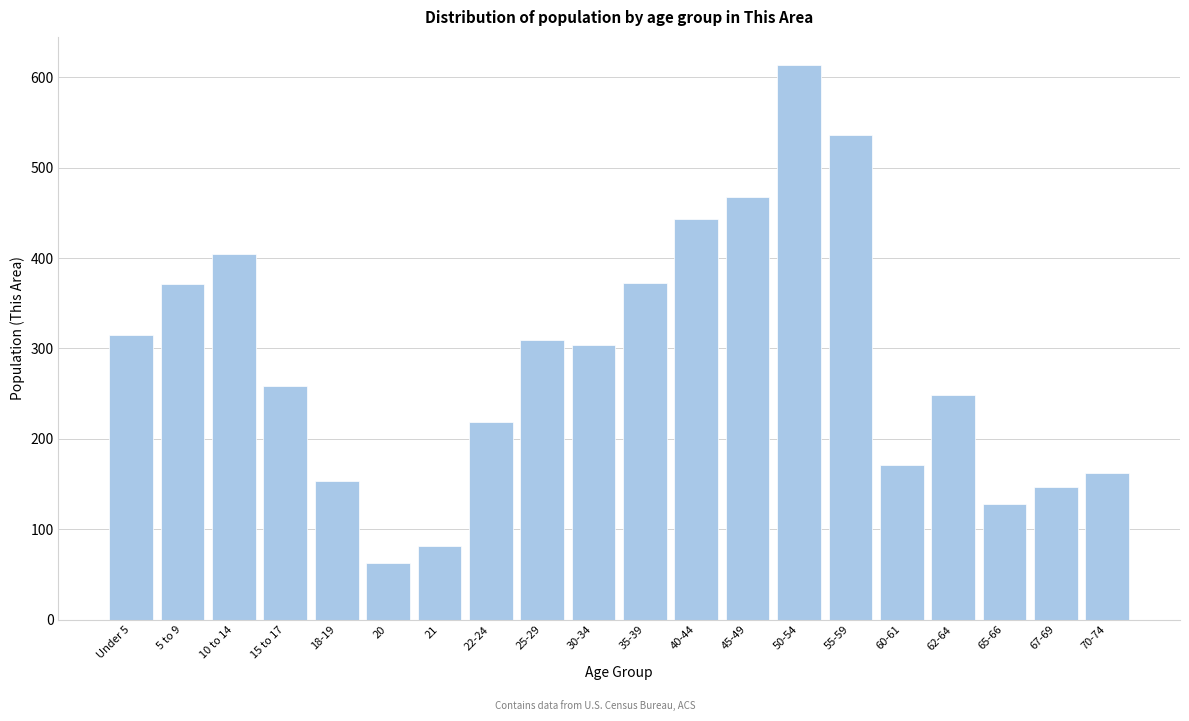

What is the sum of all values?

5766